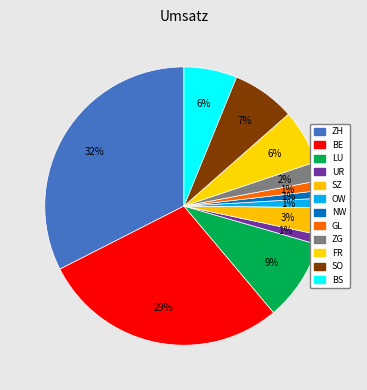

Count the number of slices in the pie.

12